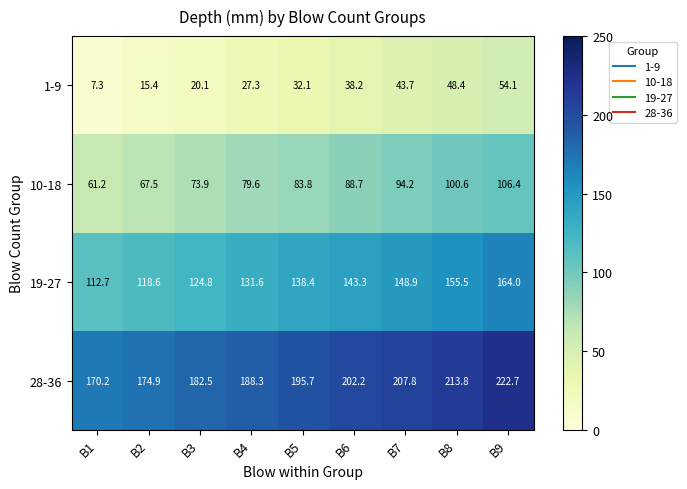

Rank the series by their average value, from highest to lowest.

28-36, 19-27, 10-18, 1-9